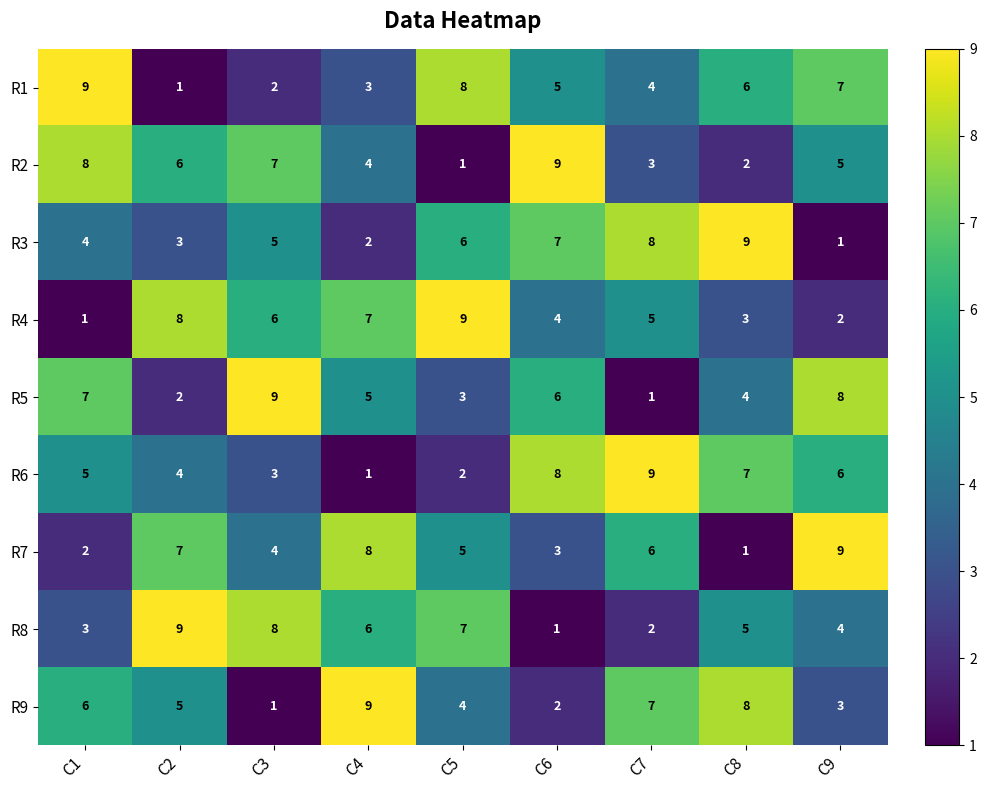

What is the maximum value shown in the chart?

9